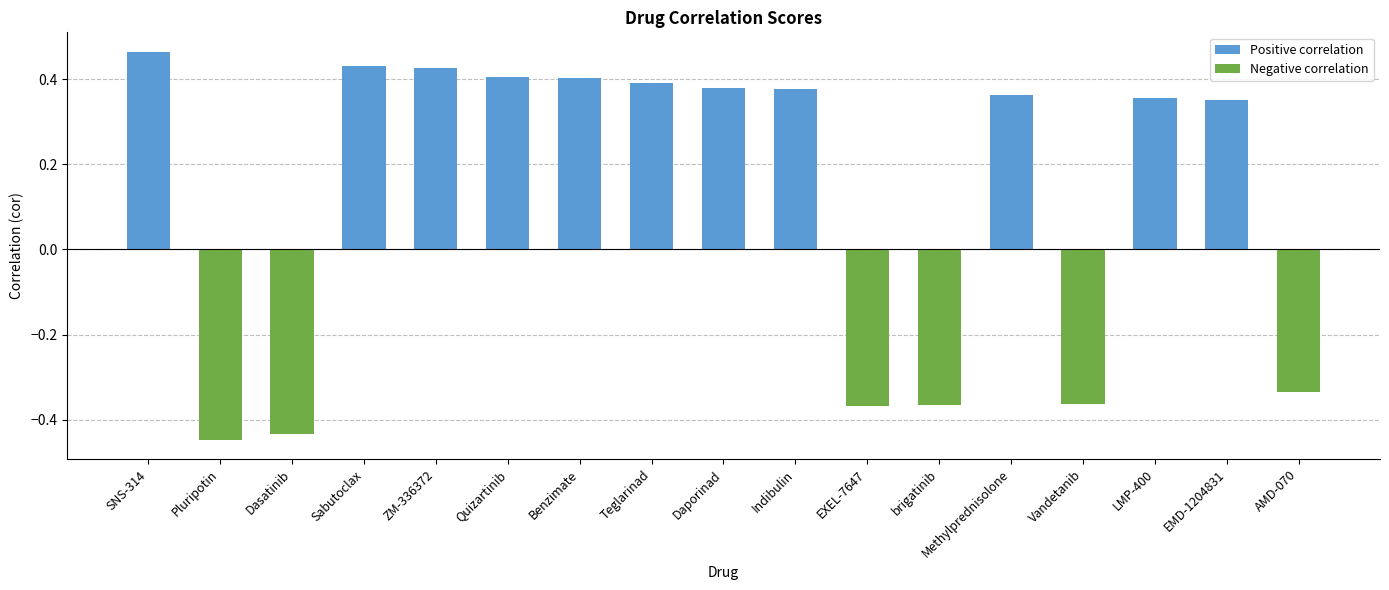

What is the smallest value displayed?

-0.4